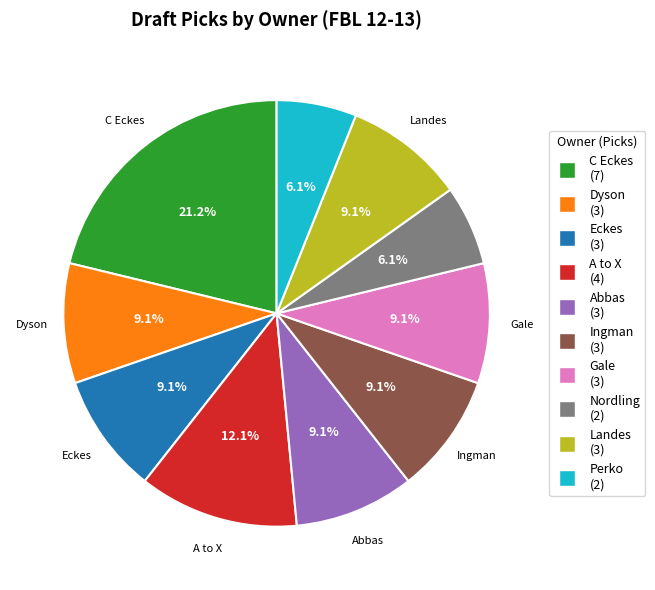

How many slices are in this pie chart?

10